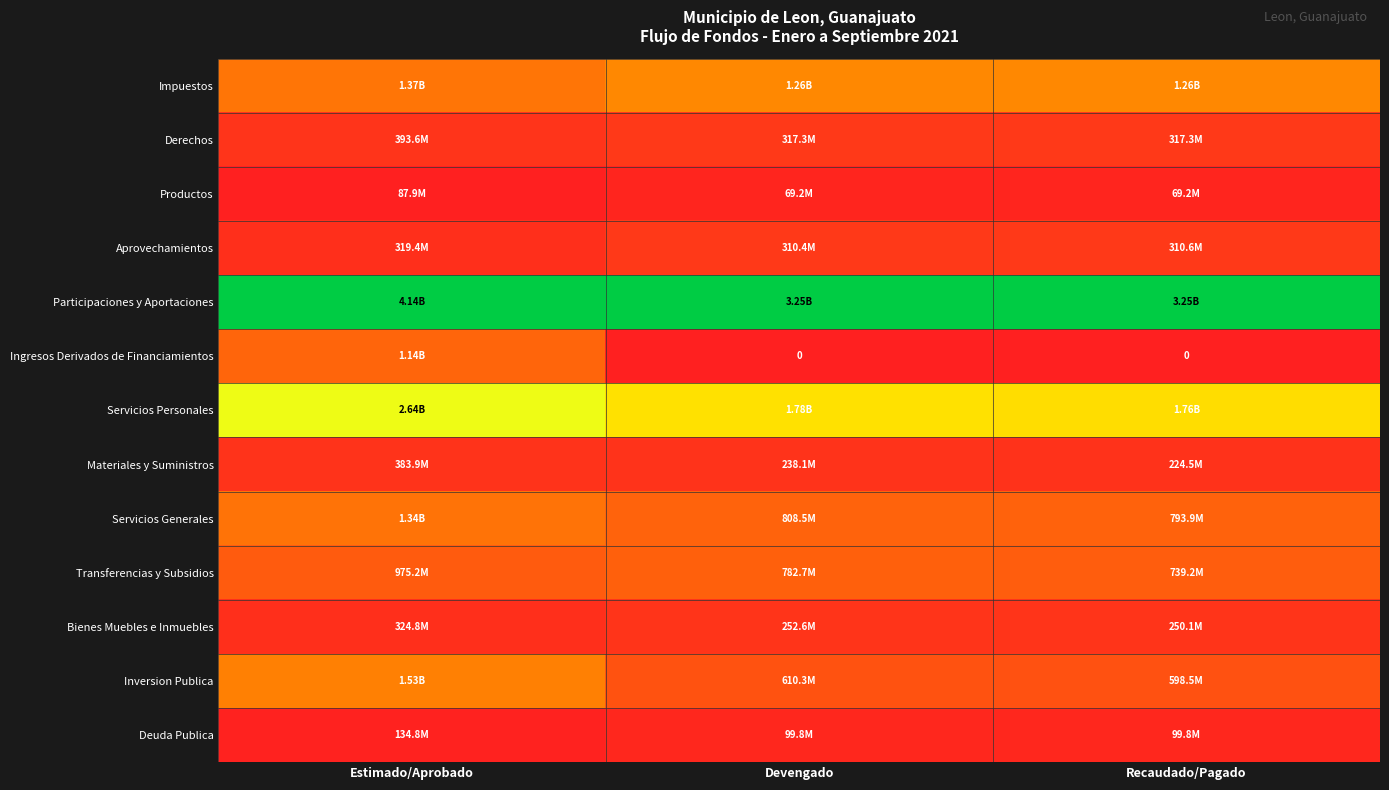

Which category has the highest value across all series?

Estimado/Aprobado